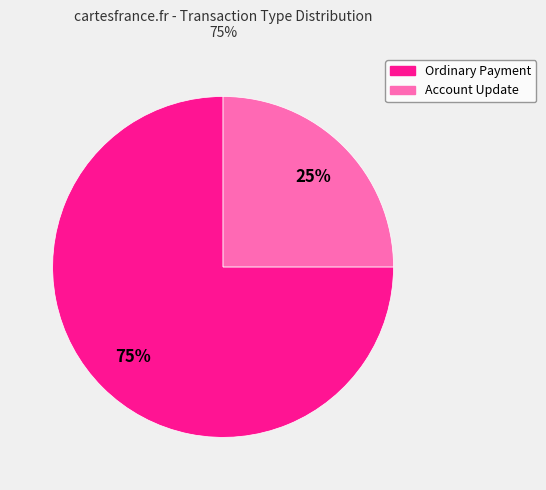

Is Account Update the majority of the pie?

No